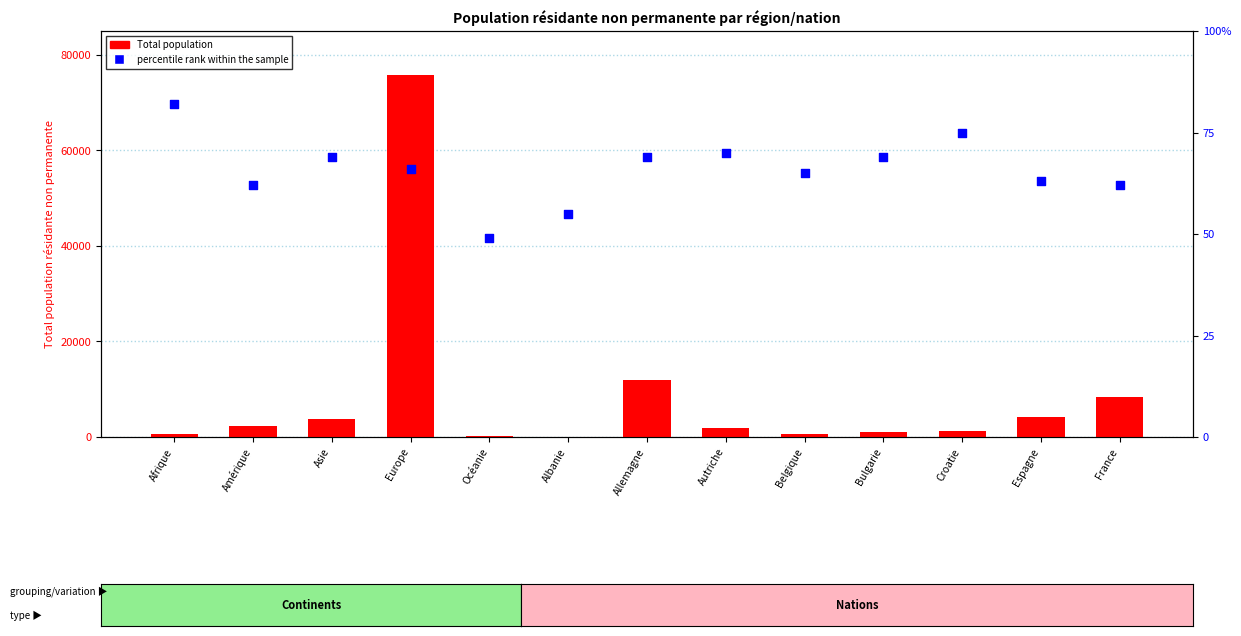

Which series reaches the minimum Y coordinate?

percentile rank within the sample